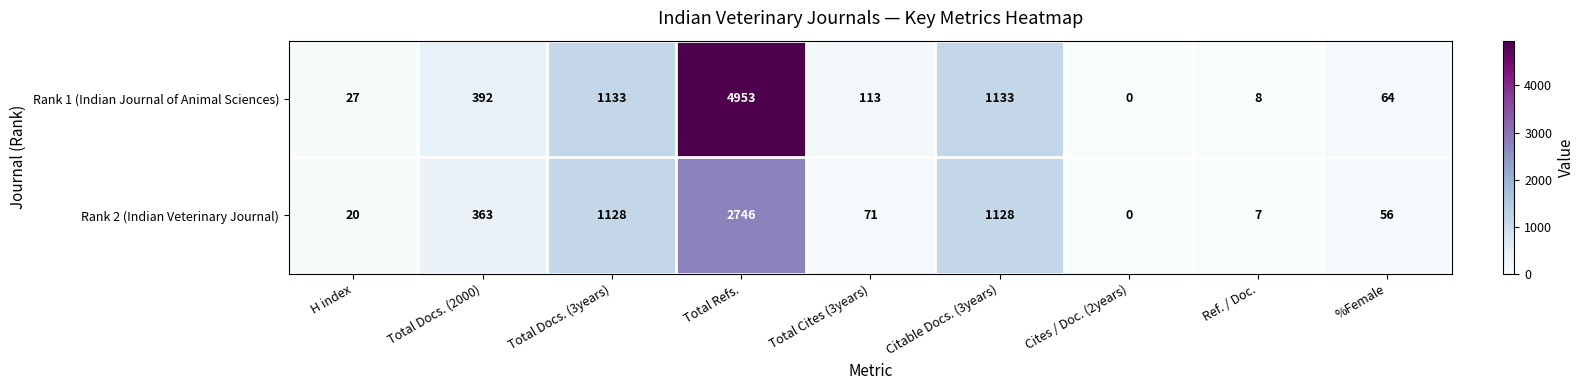

What is the sum of the Rank 2 (Indian Veterinary Journal) values at Citable Docs. (3years) and H index?

1148